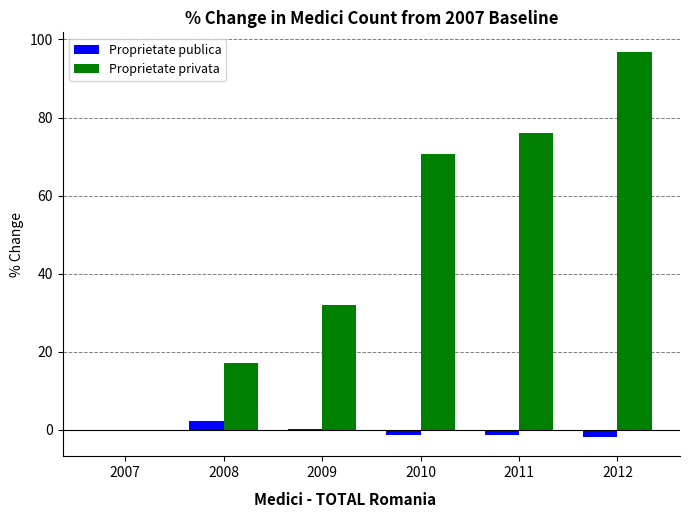

At which label does Proprietate publica reach its peak?

2008